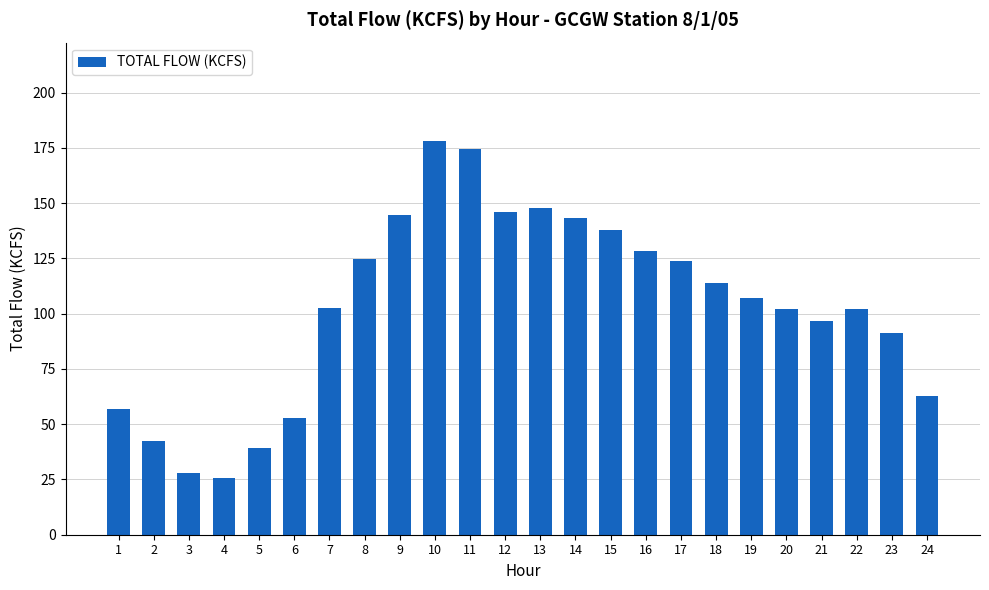

Between 15 and 4, which is larger?

15